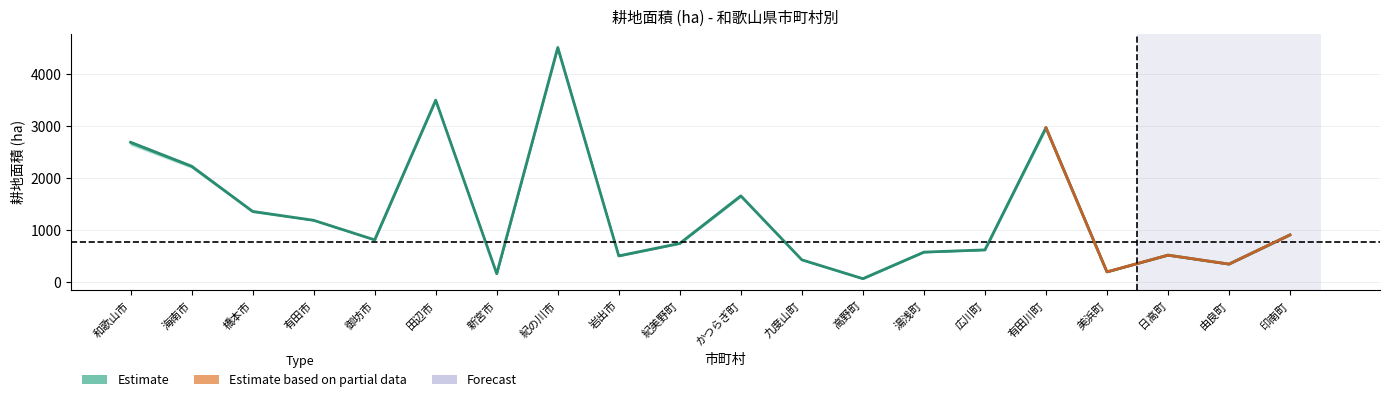

How many values in the 22年 series are below 810?

10